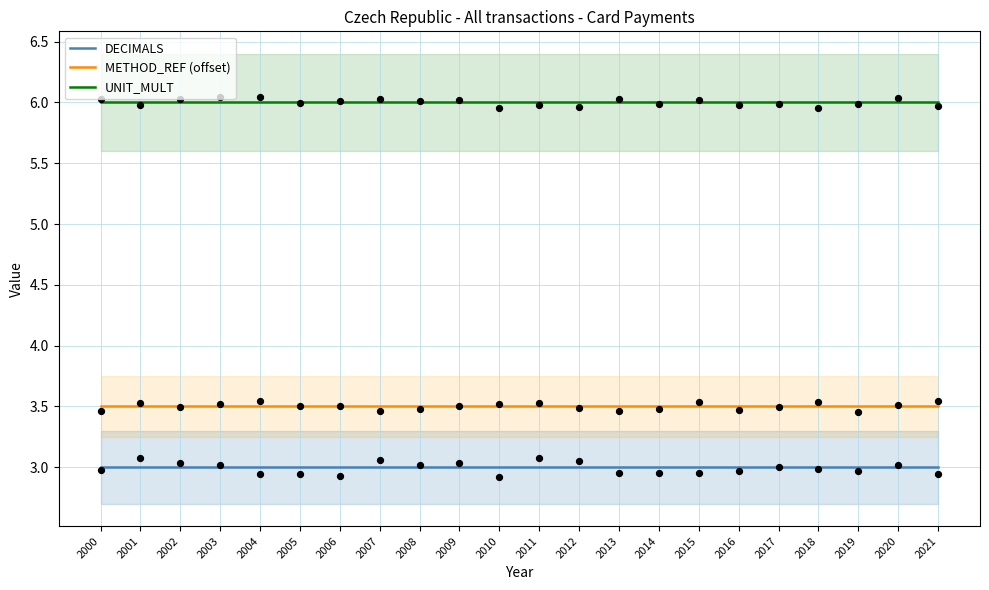

What are all the series names shown in the legend?

DECIMALS, METHOD_REF (offset), UNIT_MULT